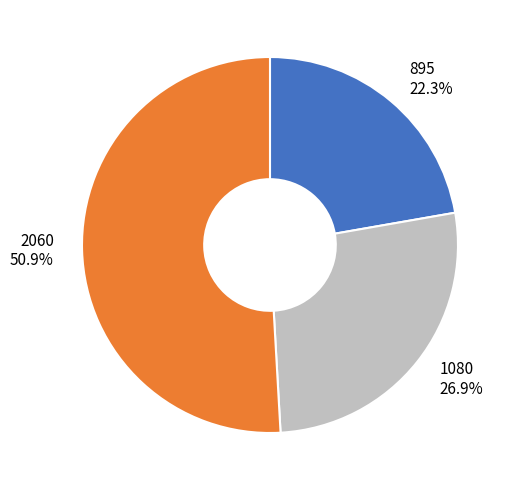

Between 1080 and 895, which is larger?

1080